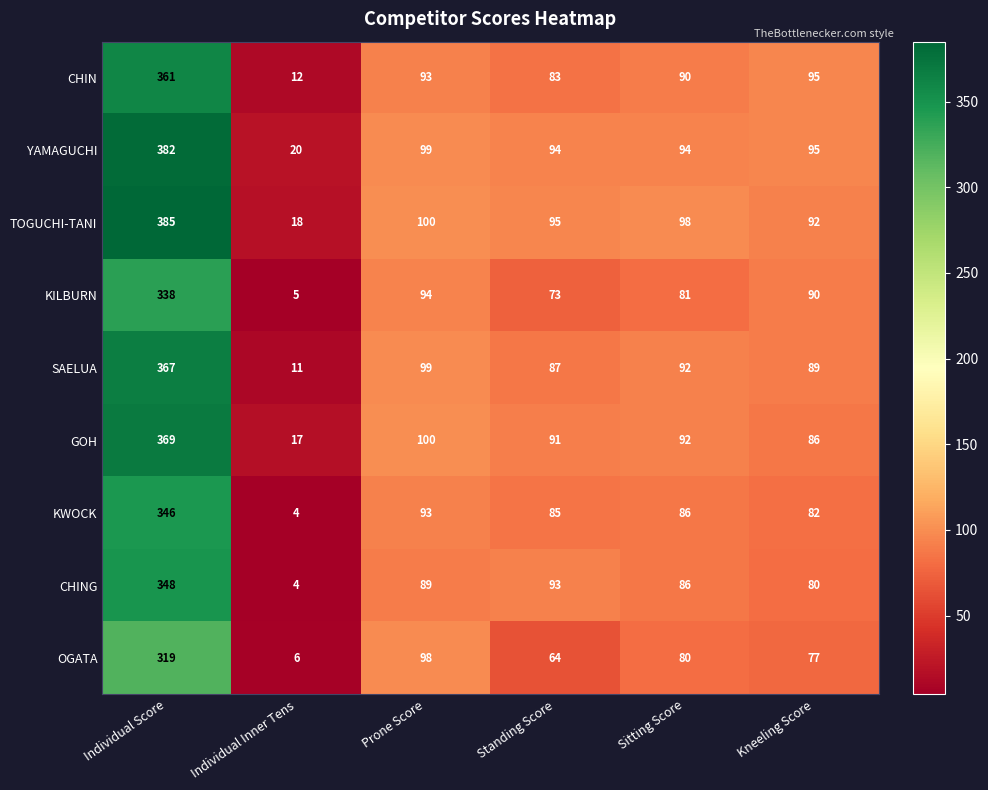

At which label is OGATA closest to 162?

Prone Score